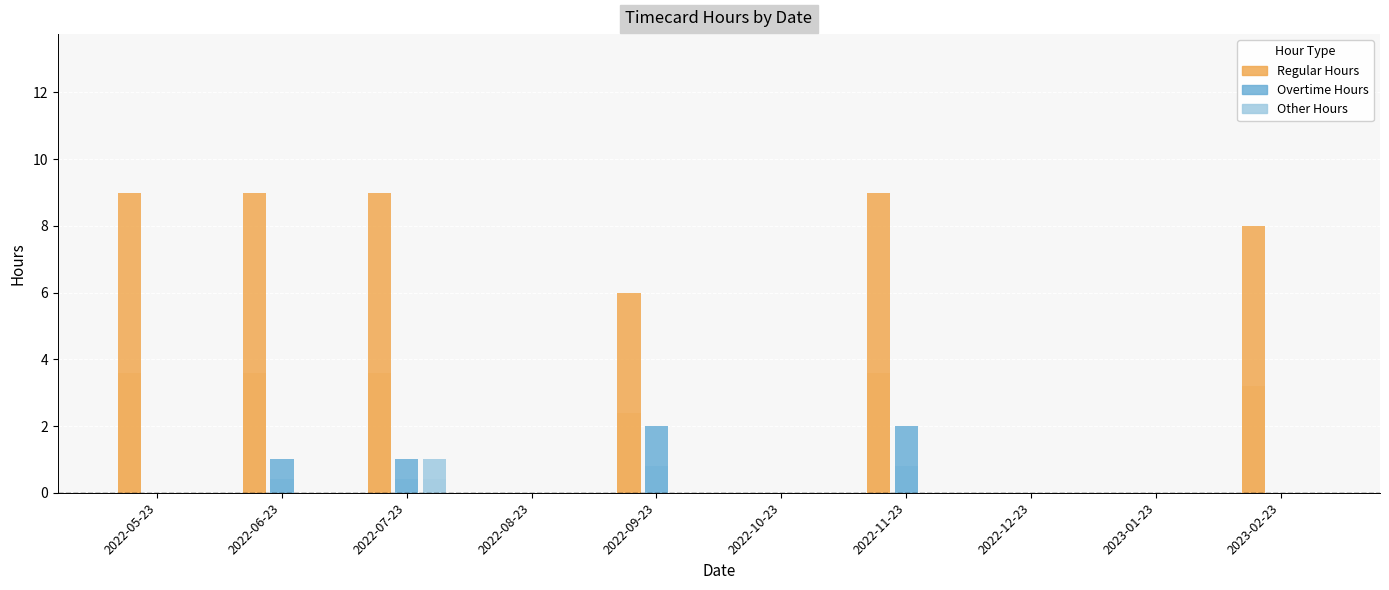

Which series has the largest total across all categories?

Regular Hours